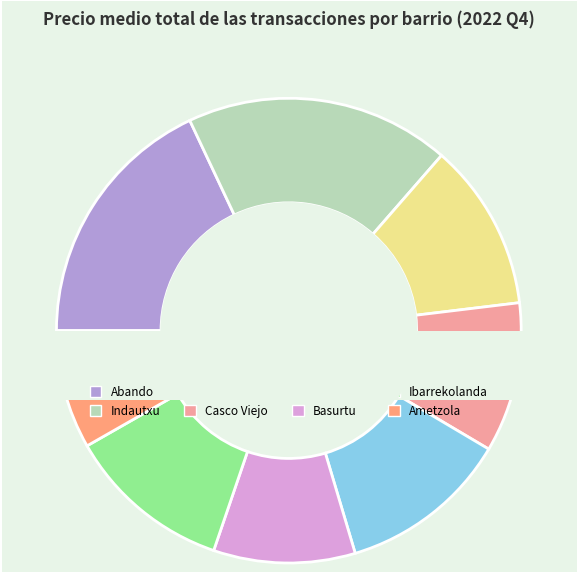

How many slices are in this pie chart?

8